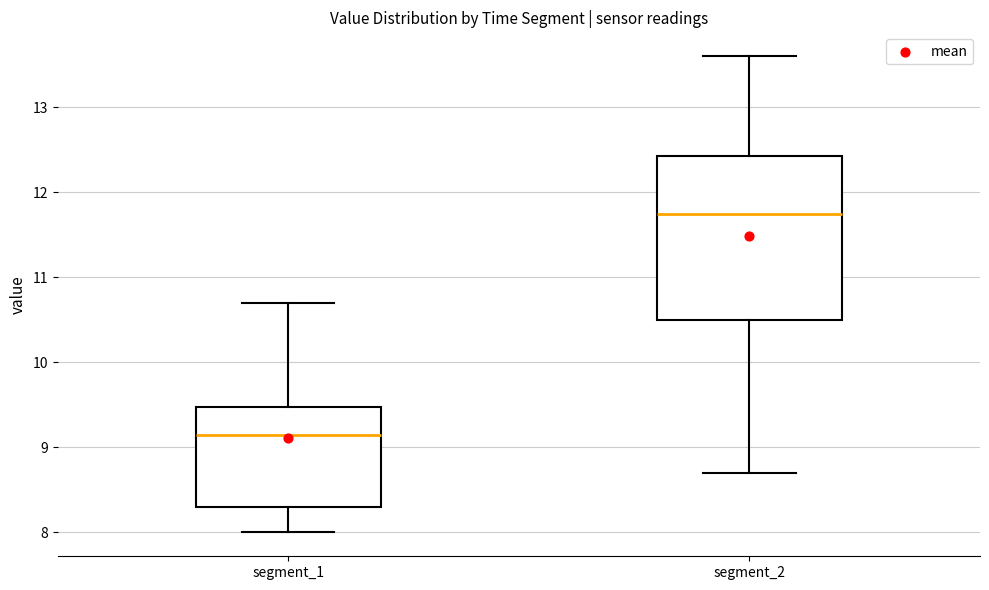

Which box has the lowest median line?

segment_1